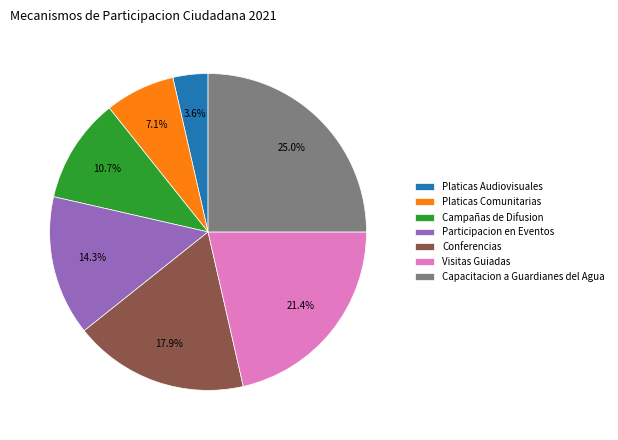

Combined, what portion of the pie is Conferencias and Visitas Guiadas?

39.3%